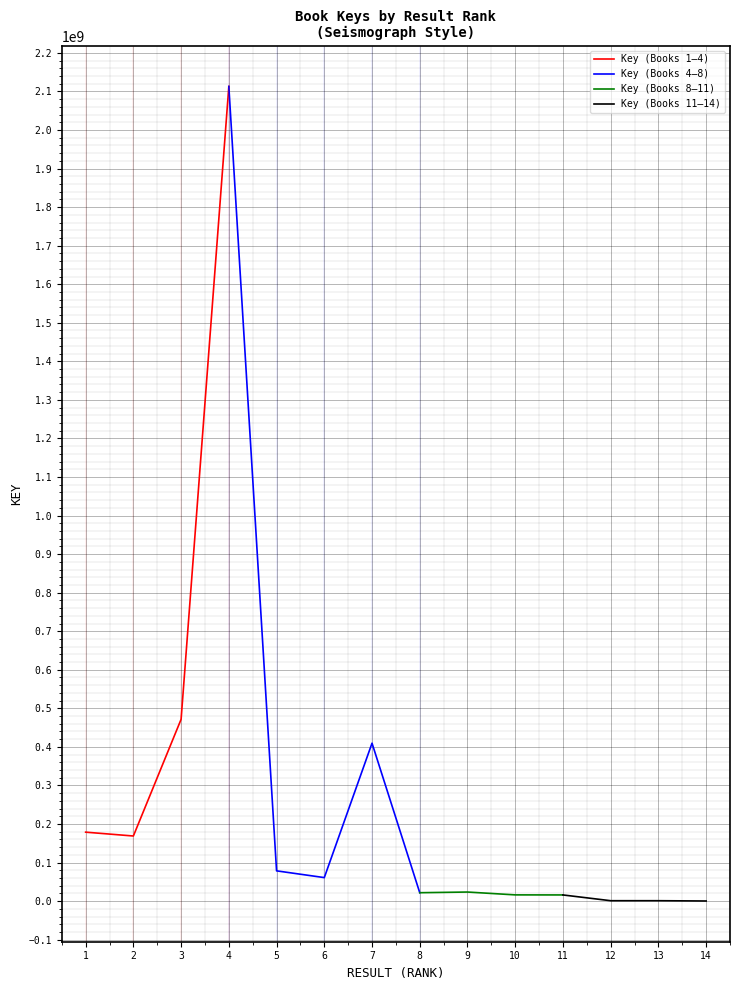

Is this an area chart (filled region under the line)?

No